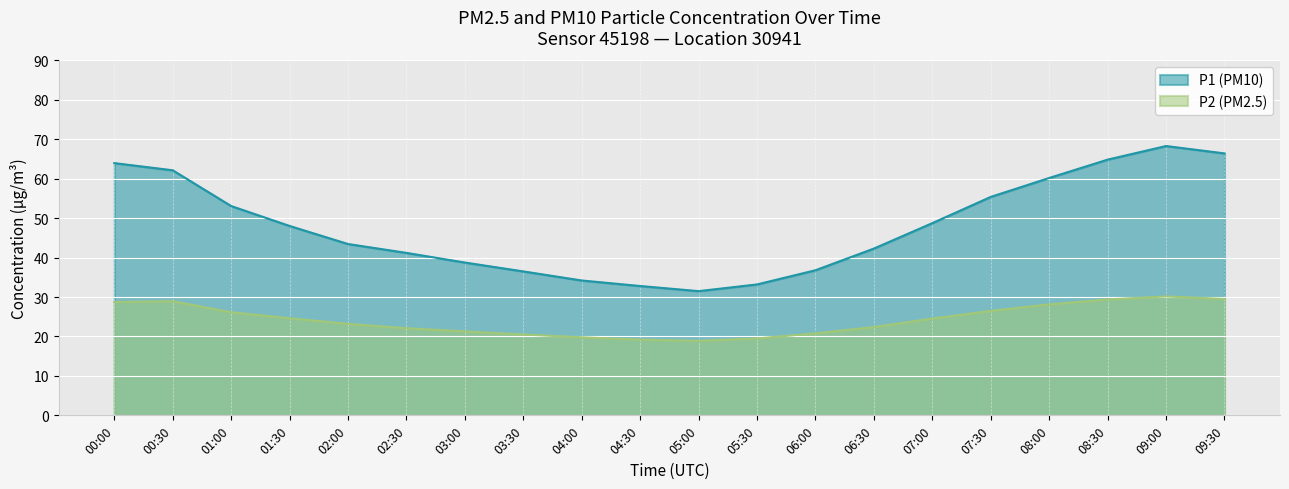

In P1, how many points are higher than both neighbors (excluding endpoints)?

1